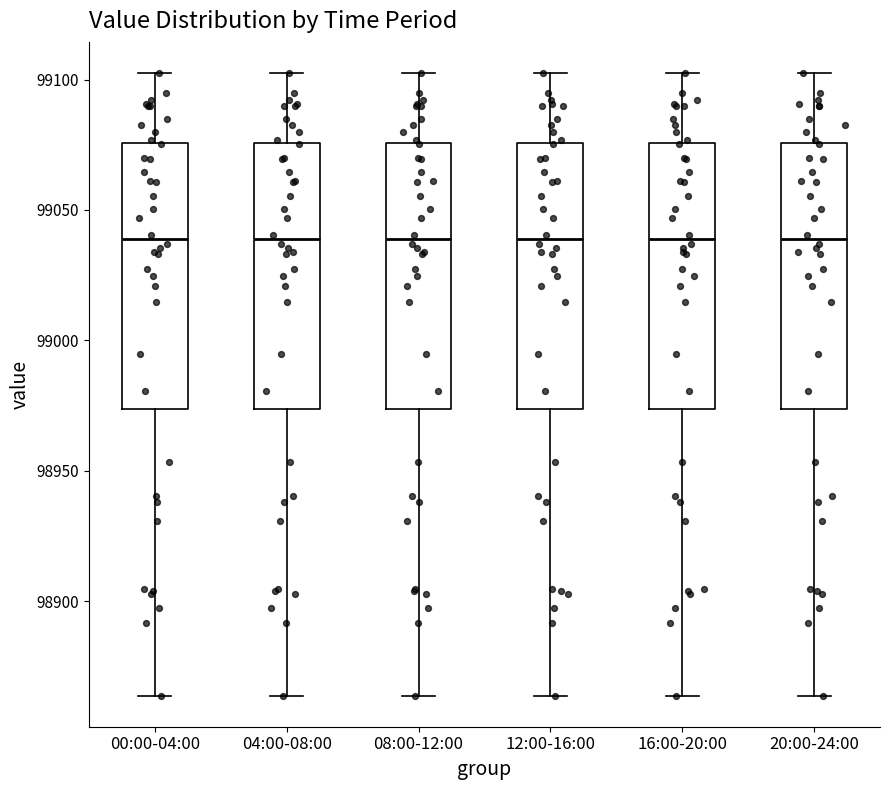

Where is the upper edge of the box for 20:00-24:00 on the y-axis? The values are not printed on the chart, so give them approximately, as read against the axis.

99075